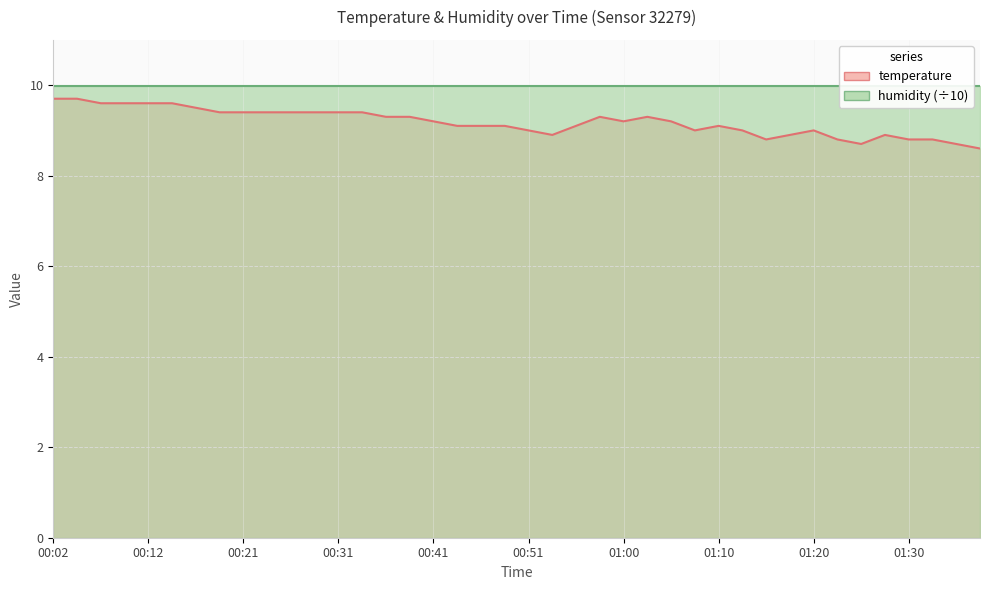

What is the label of the 31st point from the left?

01:15